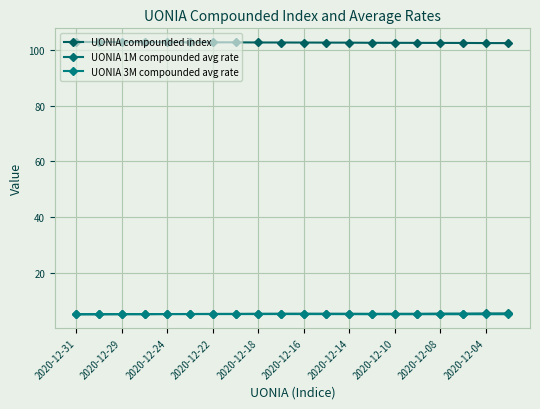

What is the average value of the UONIA 1M compounded avg rate series?

5.4